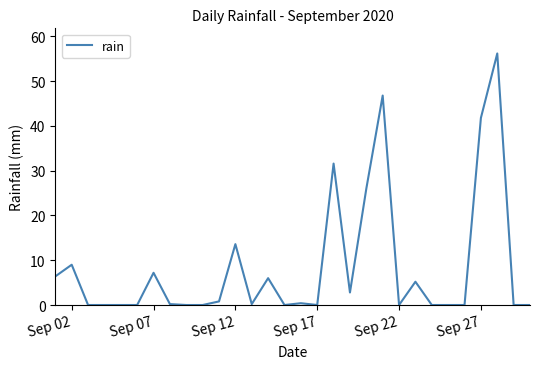

What is the greatest value displayed?

56.2